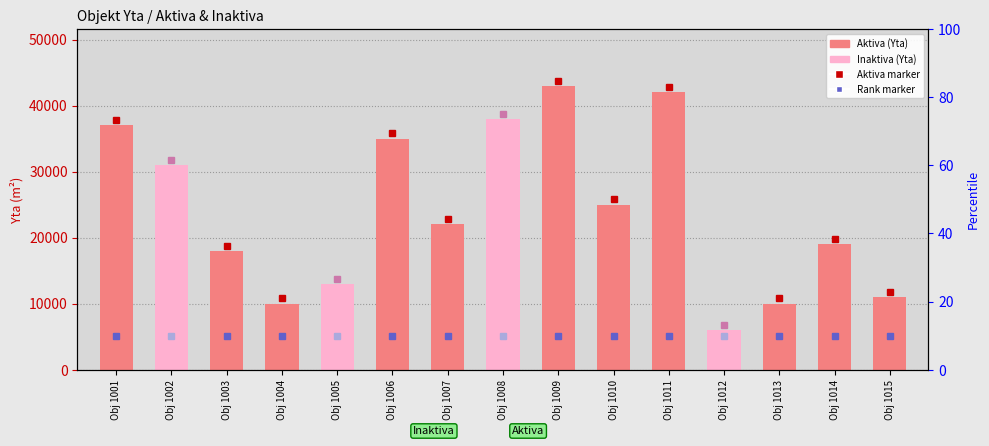

What is the value of the 13th bar from the left?

10000